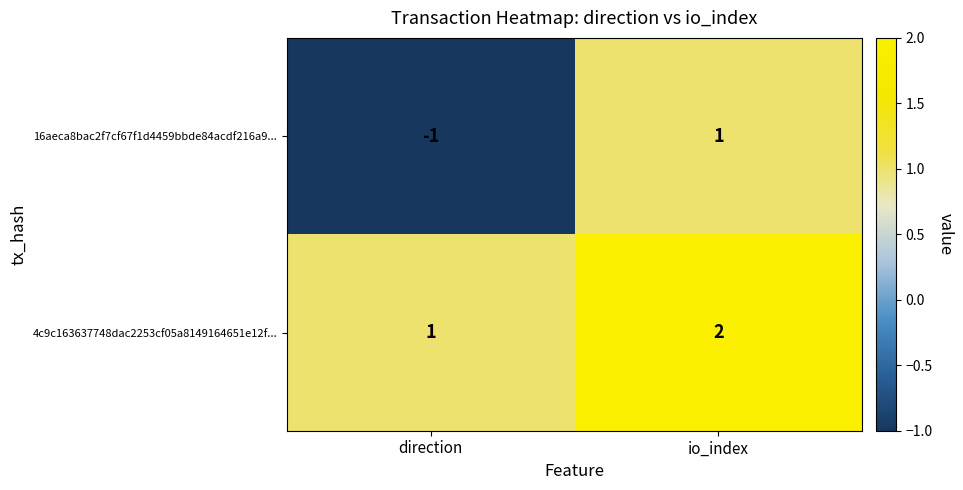

At which category is the sum across all series the highest?

io_index